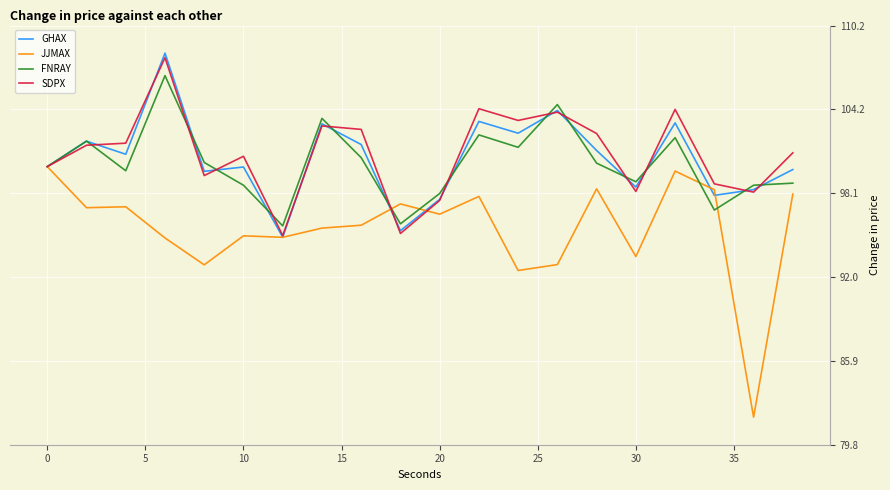

Which series has the largest range (max minus min)?

JJMAX